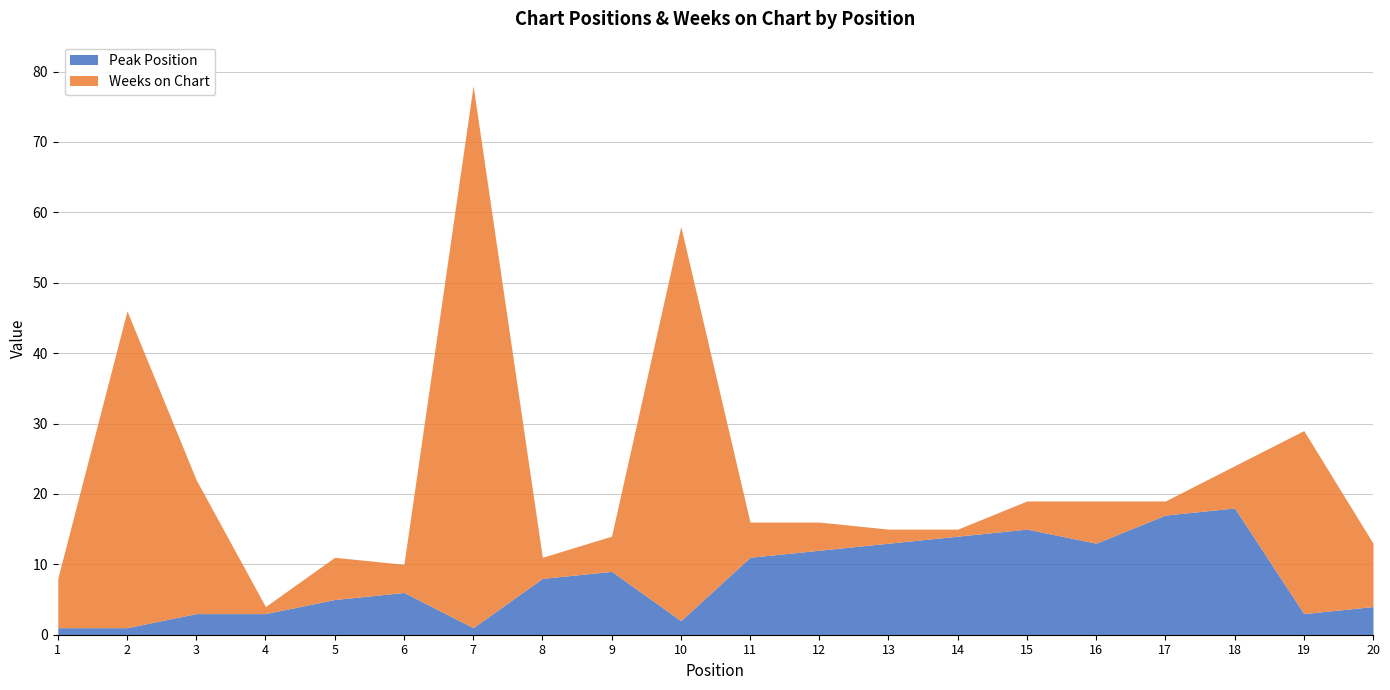

True or false: Weeks on Chart has a value of 8 at 18.

False